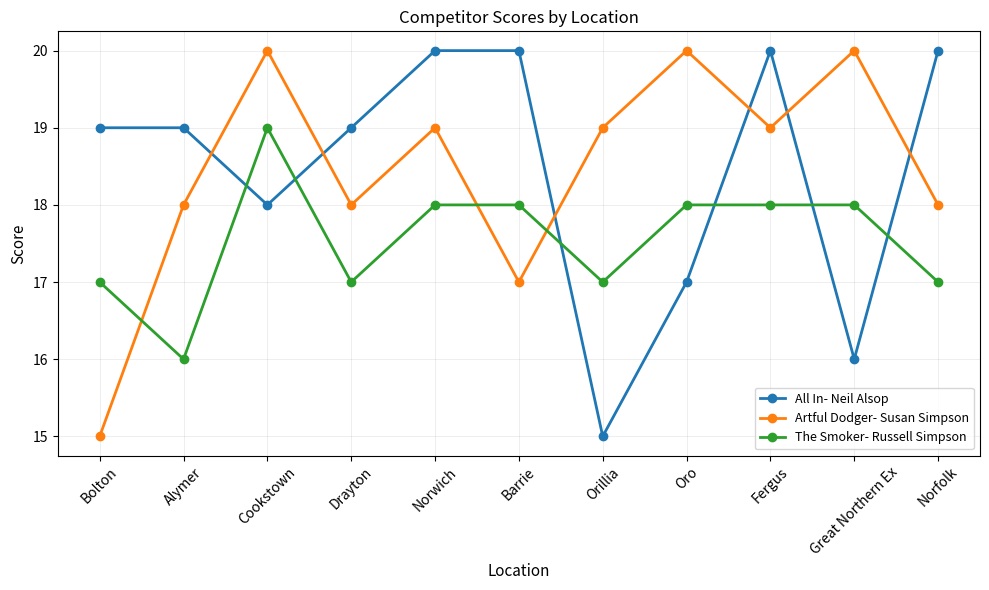

Is this an area chart (filled region under the line)?

No